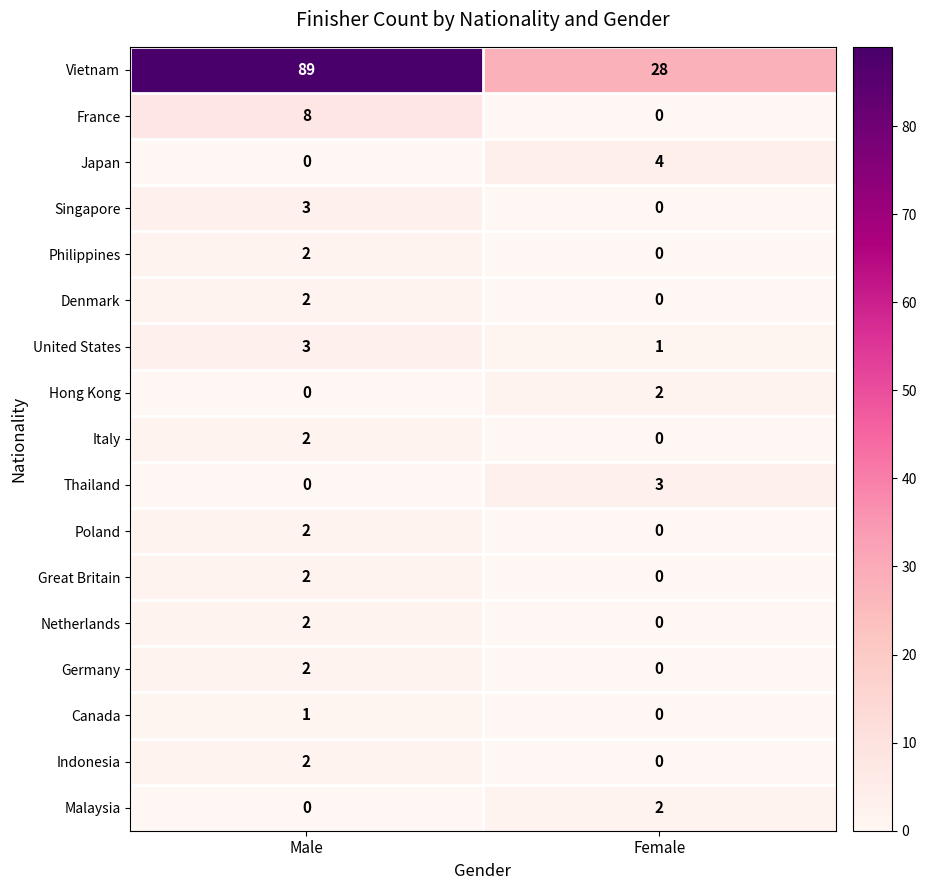

What is the sum of the United States values at Male and Female?

4